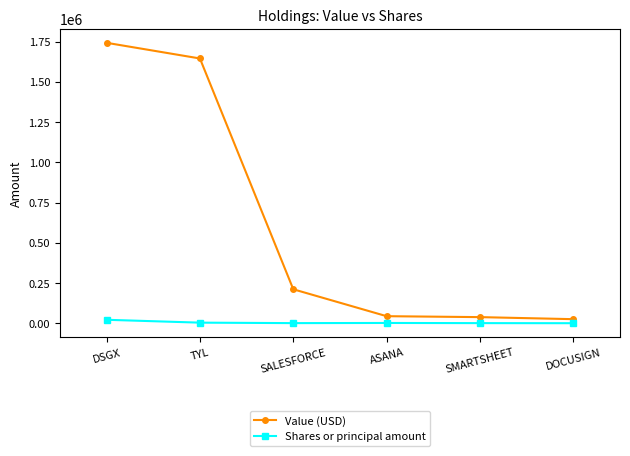

What is the average value of the Value (USD) series?

617766